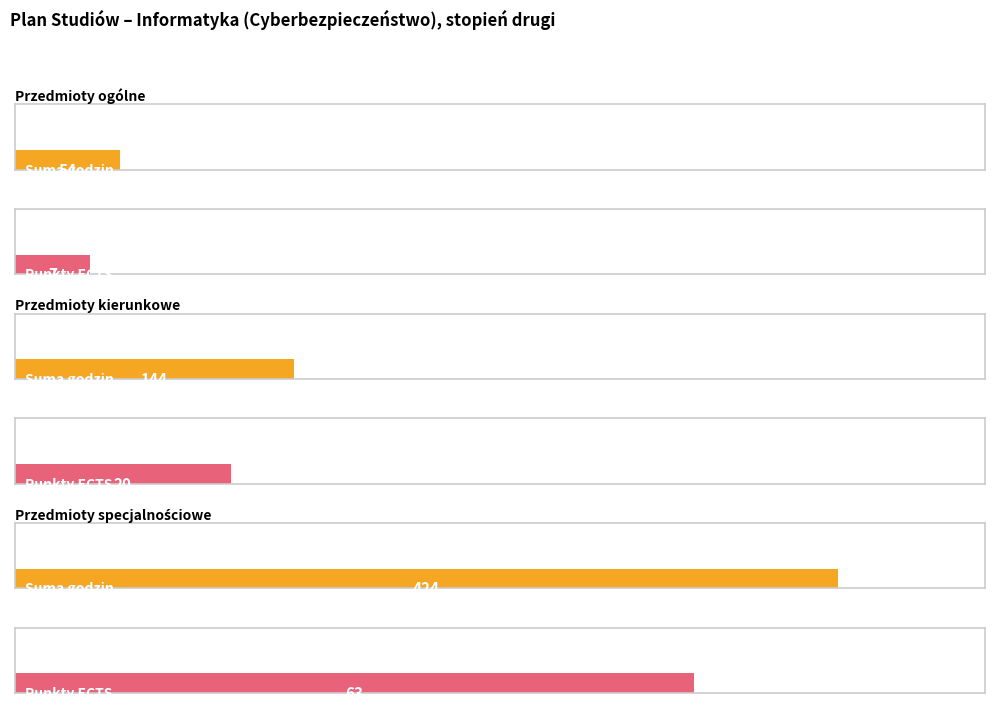

Between Przedmioty kierunkowe and Przedmioty specjalnościowe, which series saw the biggest shift?

Suma godz.